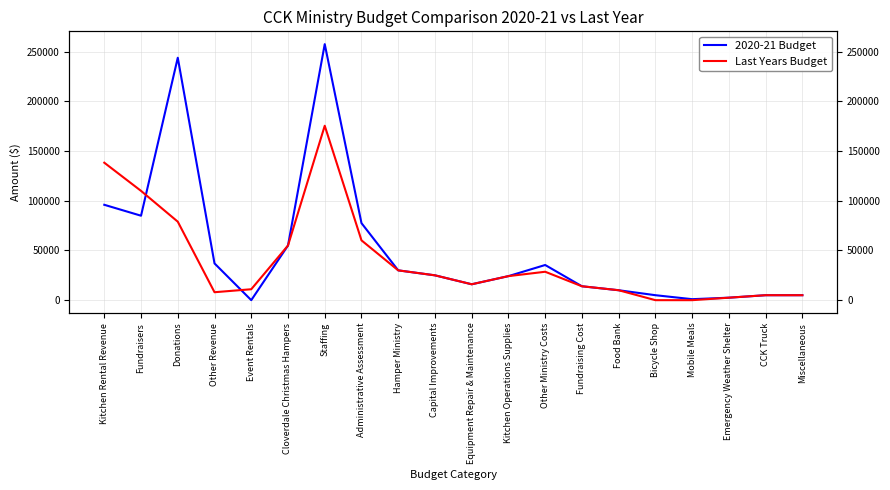

How many values in 2020-21 Budget are above zero?

19